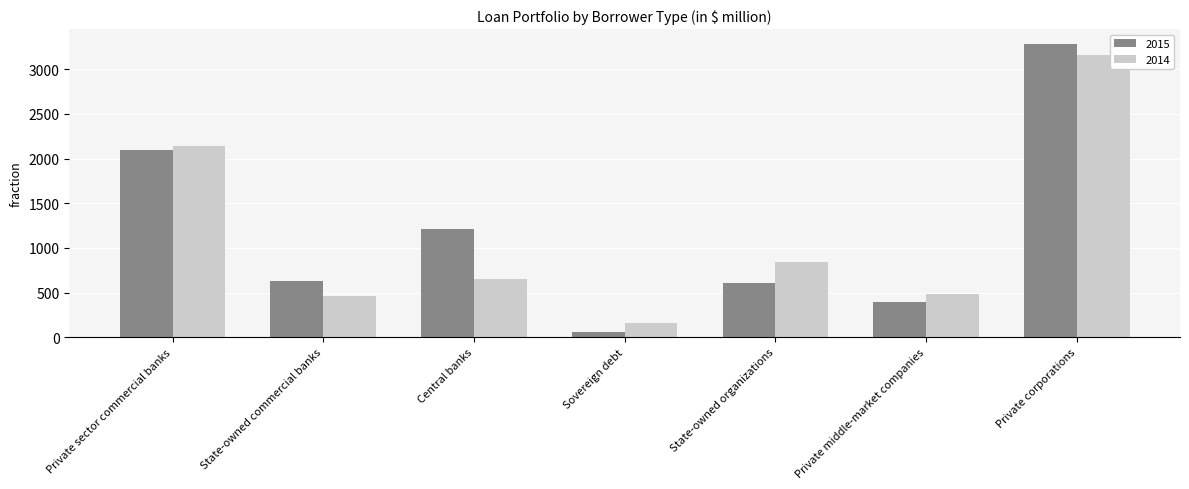

What is the total value across all series at State-owned commercial banks?

1098